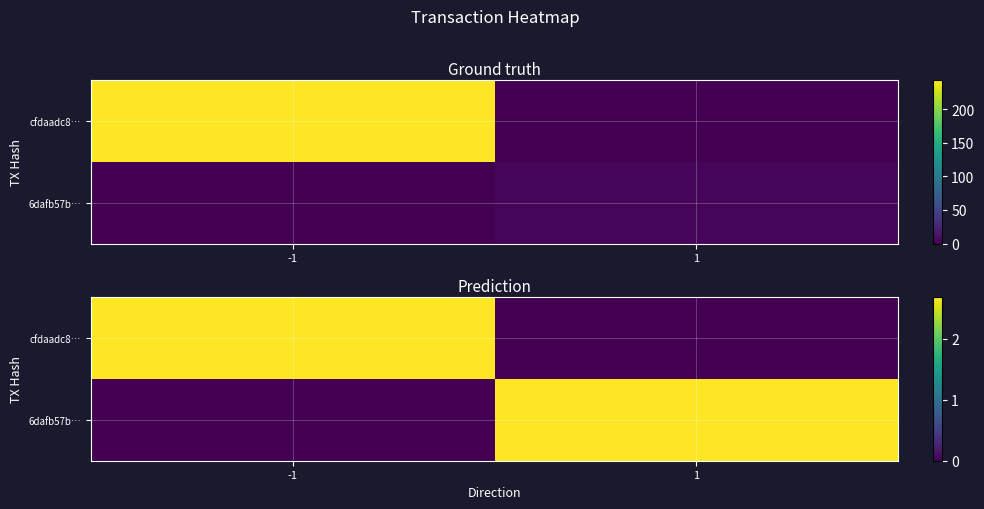

What is the highest value of the 6dafb57b… series?

2.7